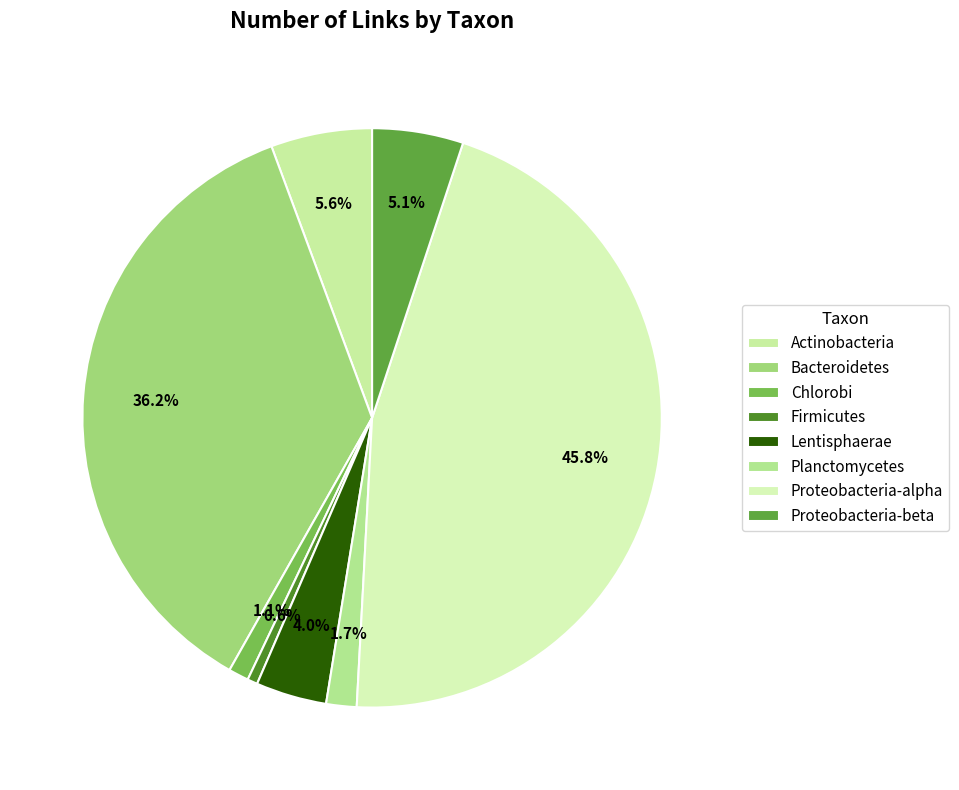

Does any single category account for the majority?

No